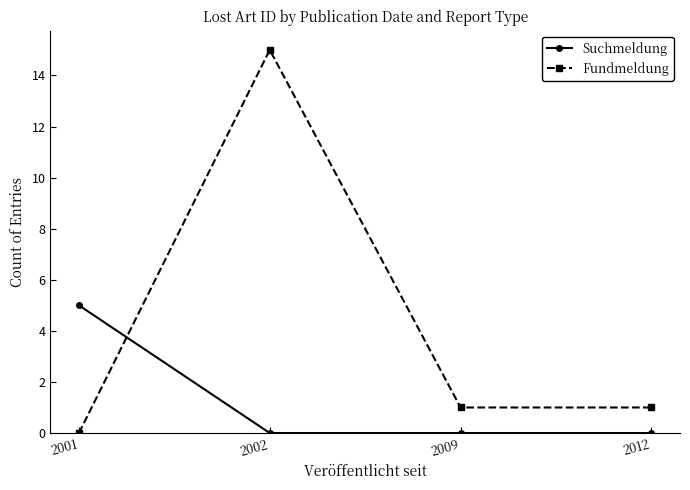

Between 2001 and 2009, which series saw the biggest shift?

Suchmeldung